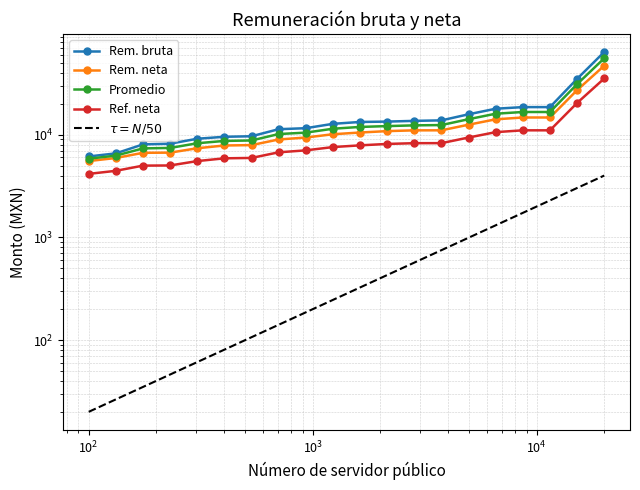

Is it true that Promedio equals 19802.3 at 14?

False